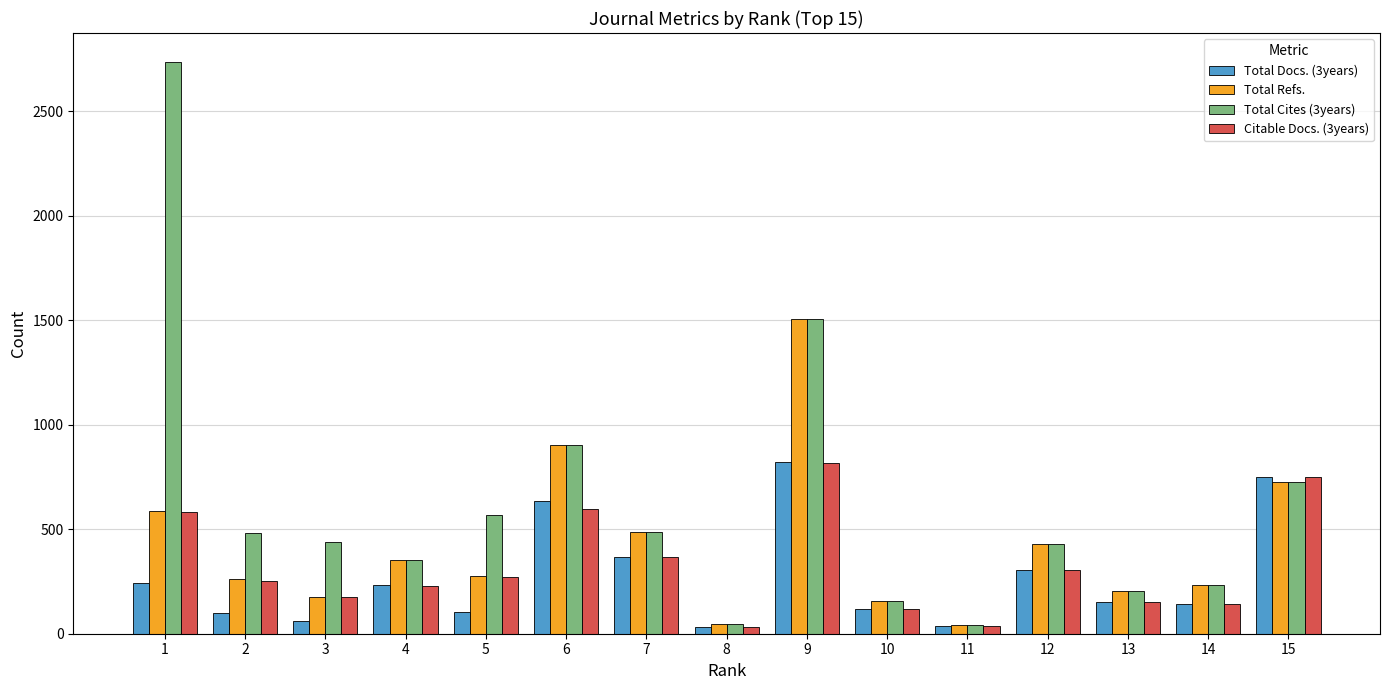

What are all the series names shown in the legend?

Total Docs. (3years), Total Refs., Total Cites (3years), Citable Docs. (3years)